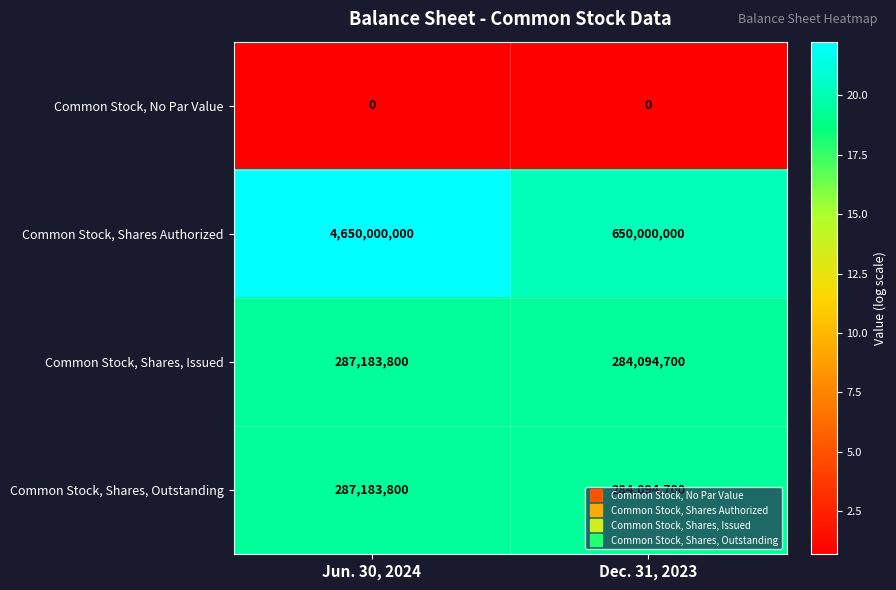

What is the maximum value shown in the chart?

4650000000